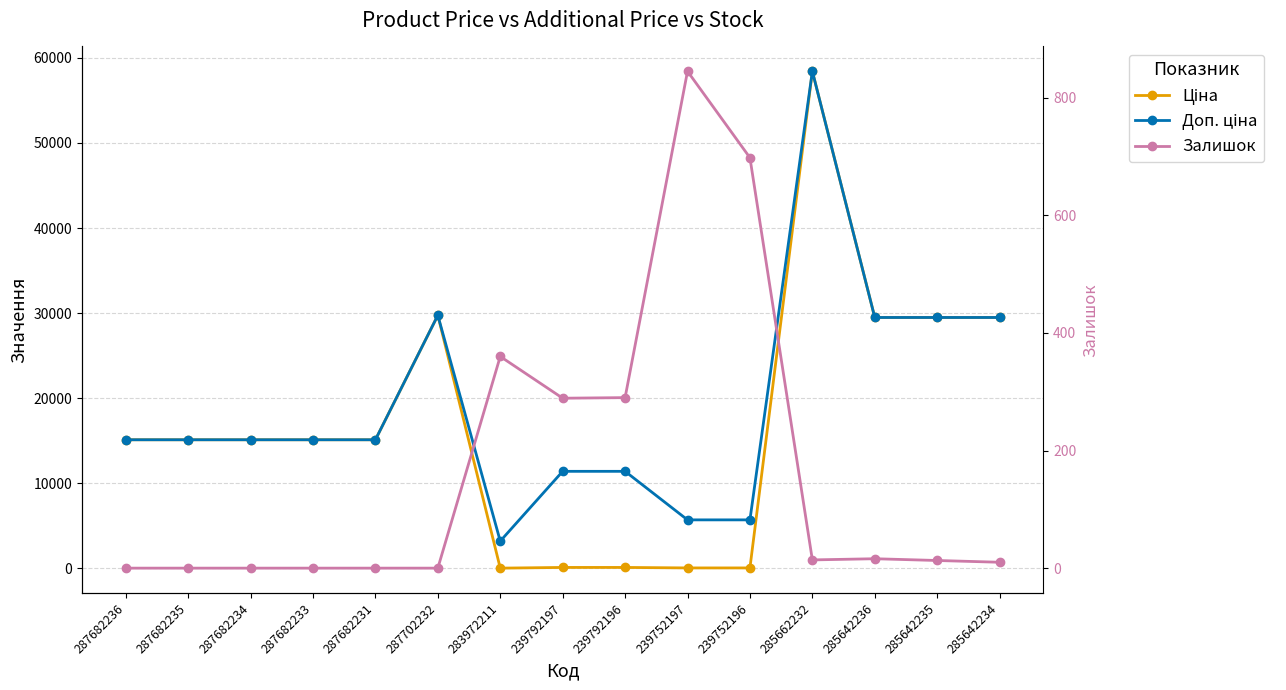

What is the difference between the second highest and second lowest values in the Ціна series?

29690.2